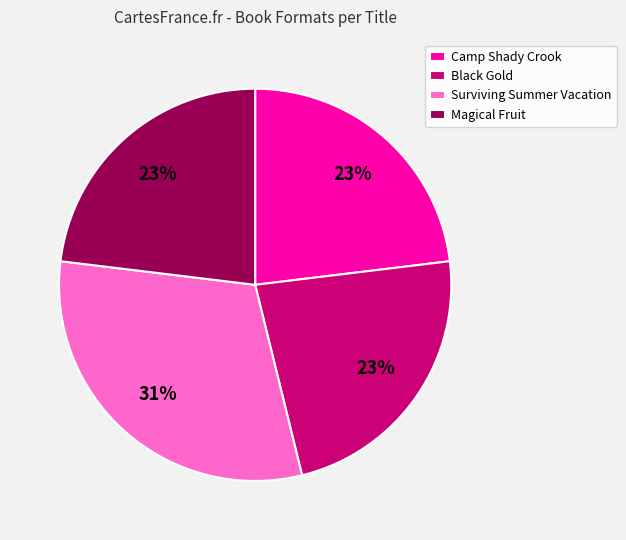

Is the sum of Magical Fruit and Black Gold greater than half?

No